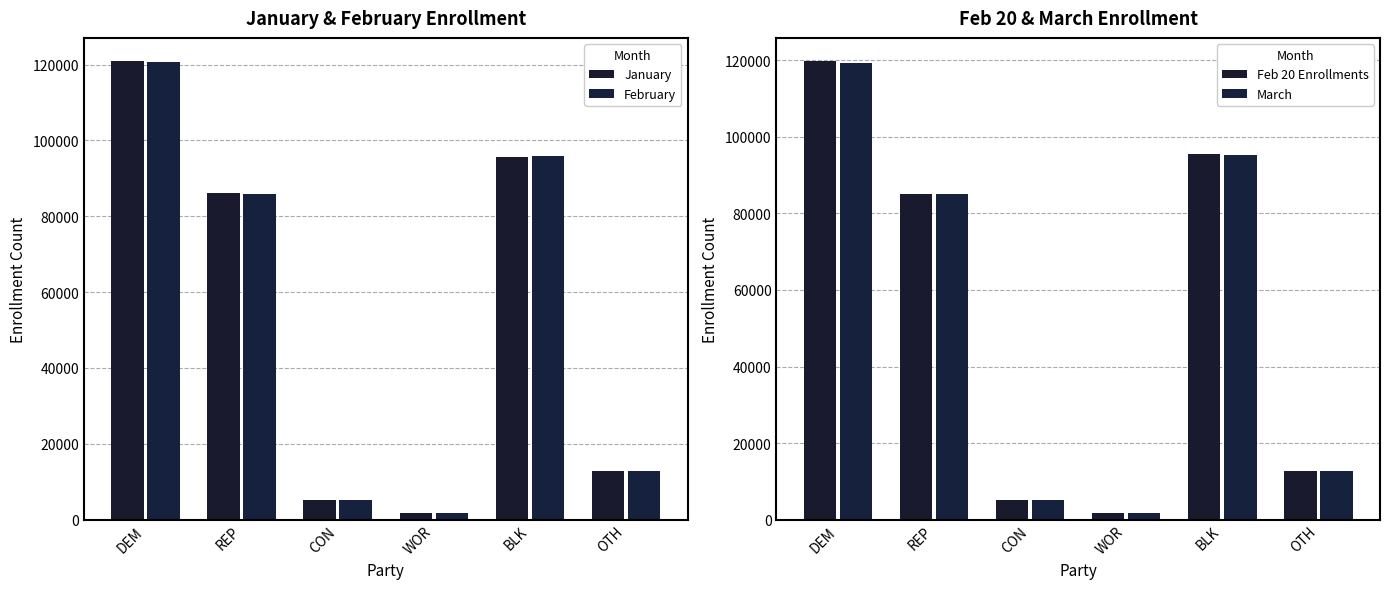

What is the total value across all series at OTH?

50852